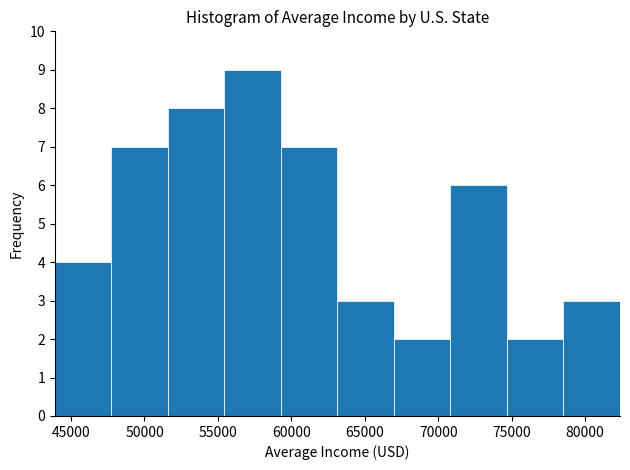

Reading left to right, list every bar in this chart as the range it spans on the x-axis followed by its height. Neither the bar edges nor the heights are printed on the chart, so give them approximately, as read against the axes.

44000 to 47500: 4
47500 to 51500: 7
51500 to 55500: 8
55500 to 59500: 9
59500 to 63000: 7
63000 to 67000: 3
67000 to 71000: 2
71000 to 74500: 6
74500 to 78500: 2
78500 to 82500: 3